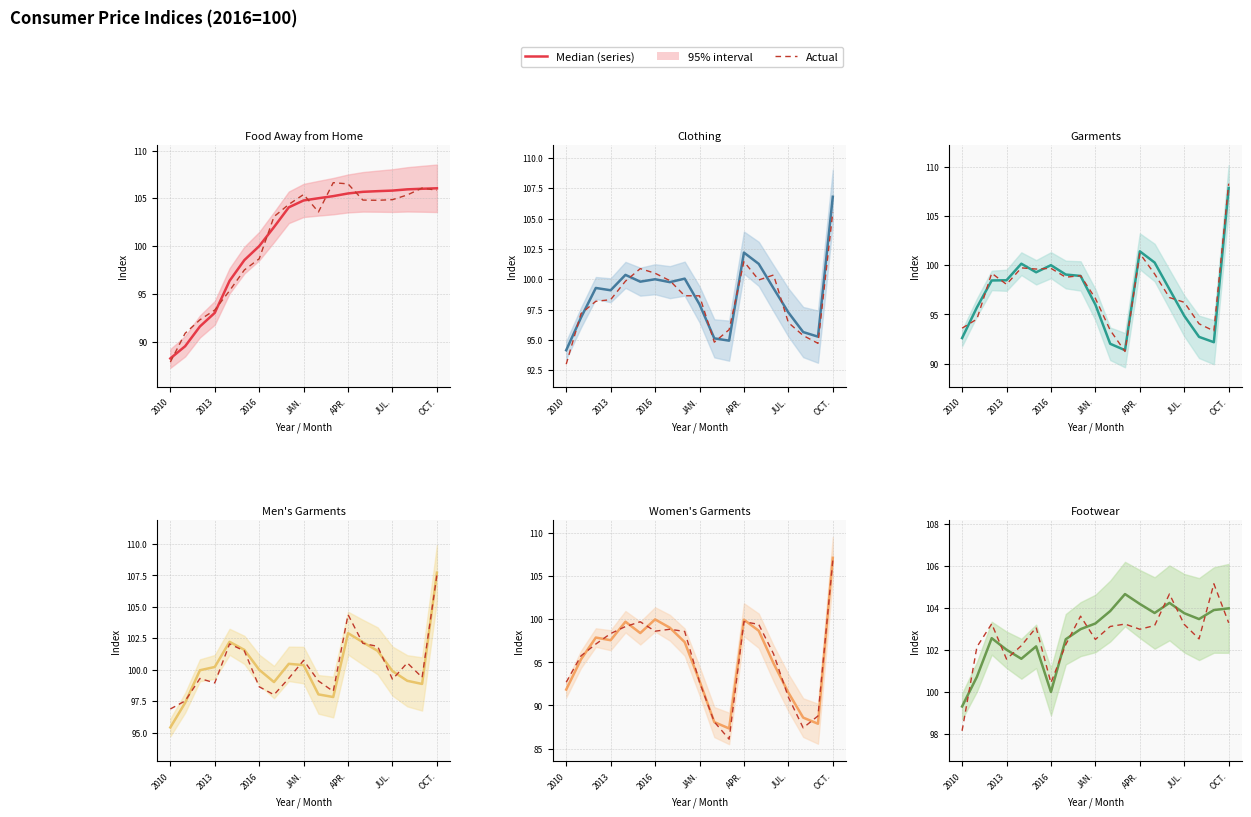

True or false: Garments has more than 1 interior local peaks.

True